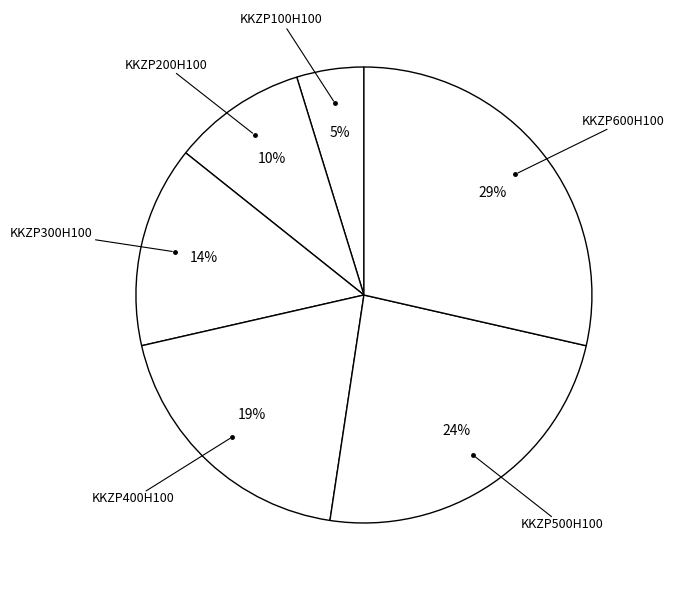

Rank the categories by value from highest to lowest.

KKZP600H100, KKZP500H100, KKZP400H100, KKZP300H100, KKZP200H100, KKZP100H100